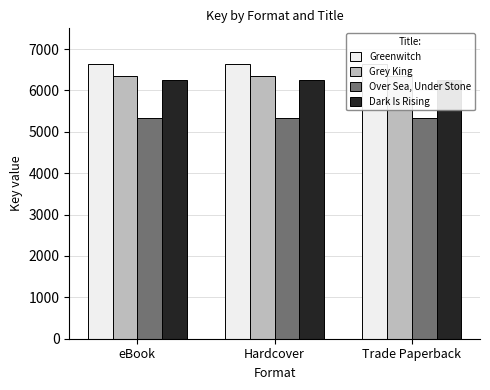

What is the maximum value shown in the chart?

6637